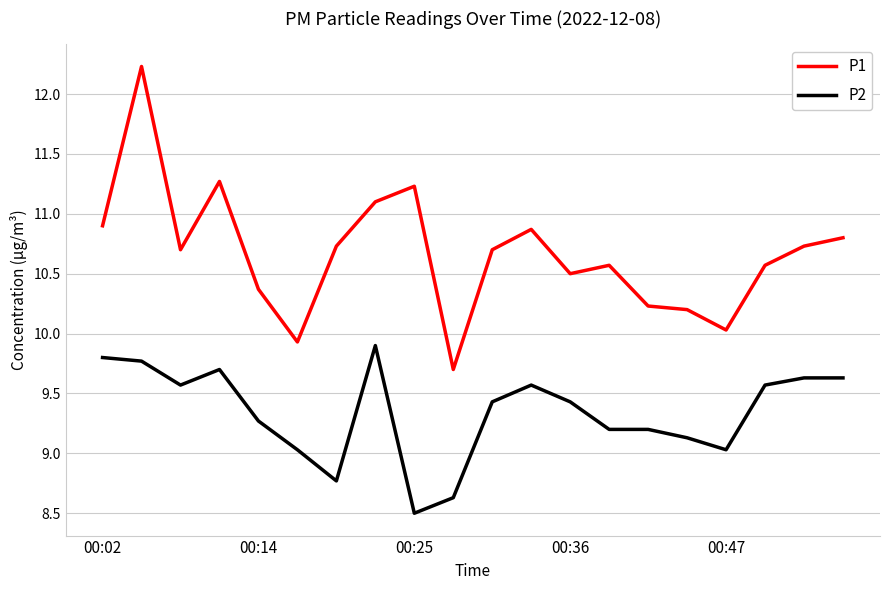

Rank the series by their maximum value, from highest to lowest.

P1, P2